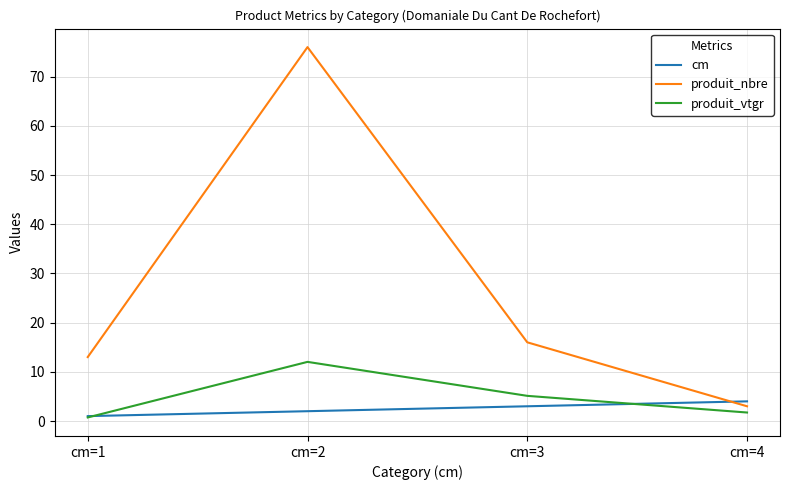

True or false: cm has more than 0 points higher than both neighbors.

False